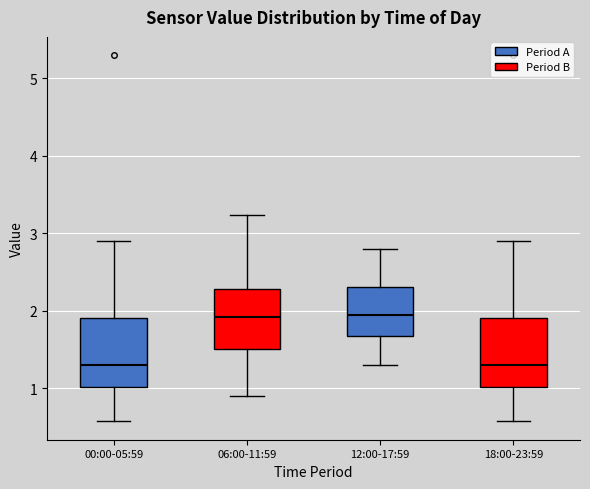

Reading left to right, read every box against the y-axis: the position of its median line, the range the box covers, and the ends of its whiskers. The values are not printed on the chart, so give them approximately, as read against the axis.

00:00-05:59: median 1.3, box 1.0 to 1.9, whiskers 0.6 to 2.9
06:00-11:59: median 1.9, box 1.5 to 2.3, whiskers 0.9 to 3.2
12:00-17:59: median 2.0, box 1.7 to 2.3, whiskers 1.3 to 2.8
18:00-23:59: median 1.3, box 1.0 to 1.9, whiskers 0.6 to 2.9